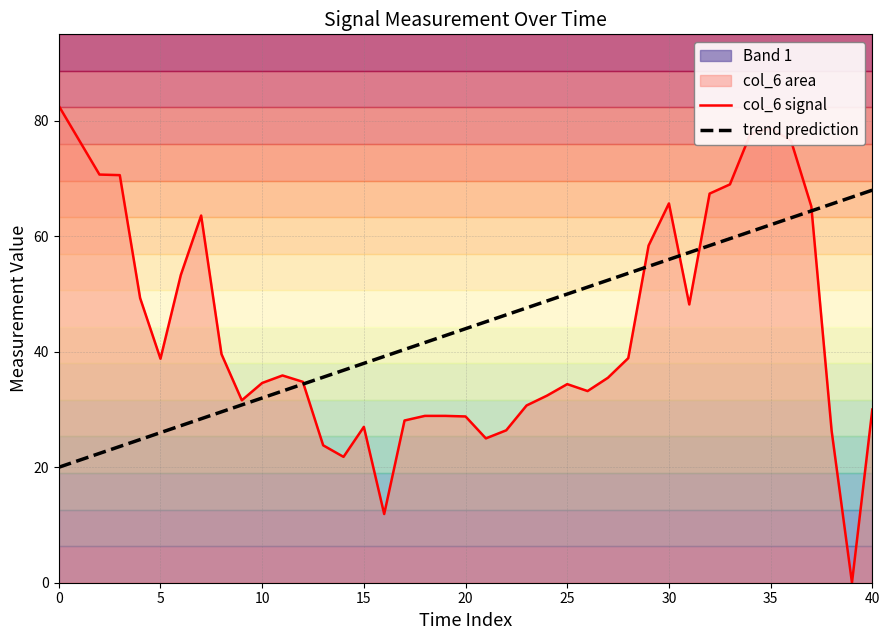

Does the chart display data point markers on the line(s)?

No